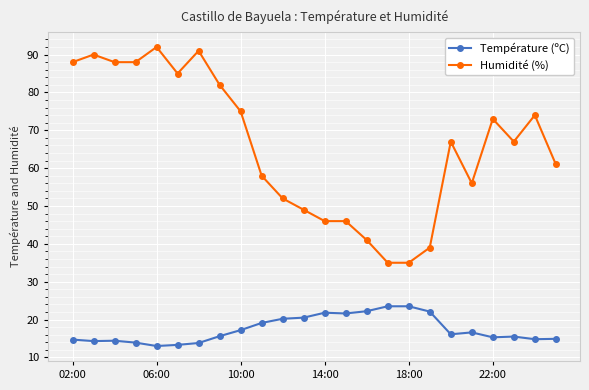

What is the maximum value for Humidité (%)?

92.0